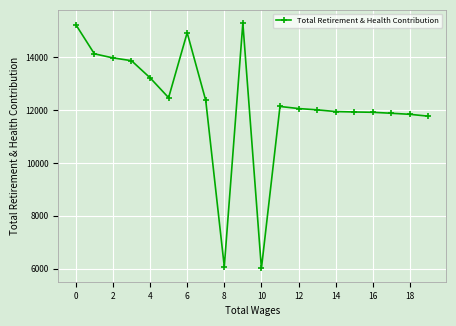

What is the difference between the second highest and second lowest values?

9145